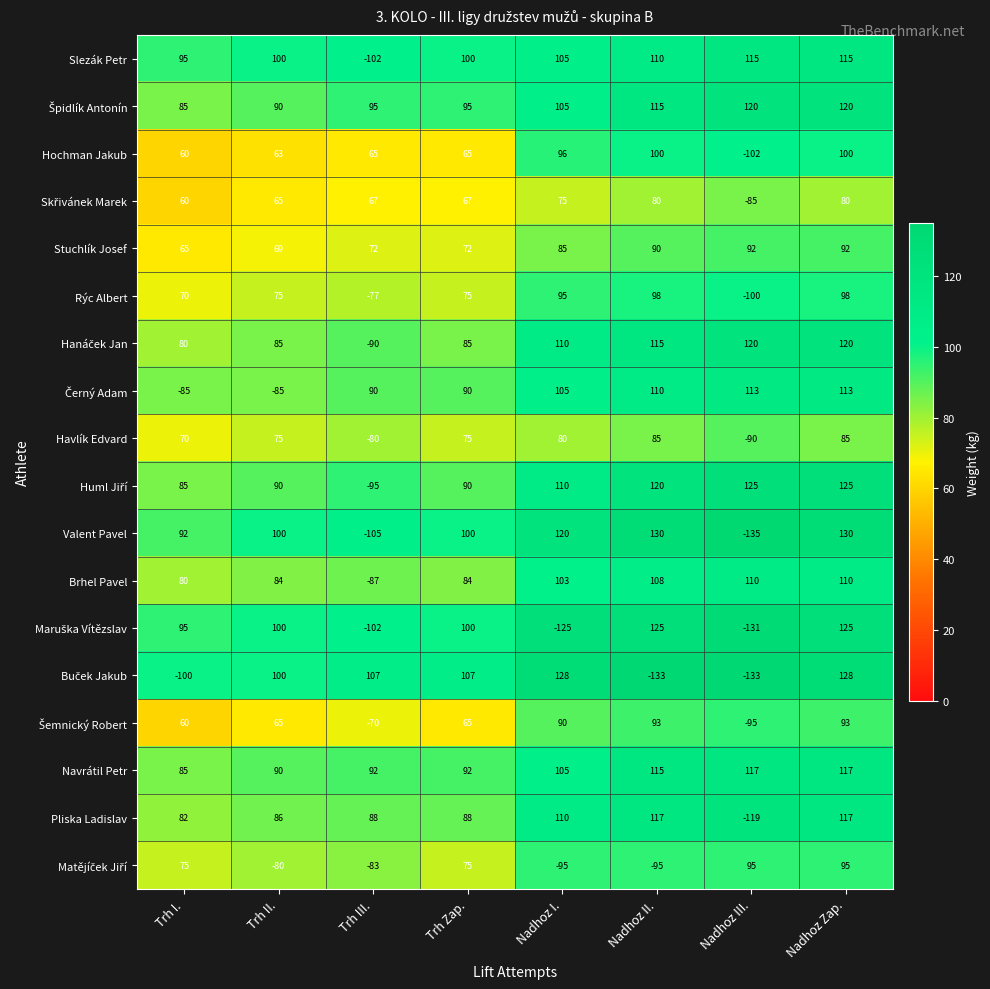

What is the difference between the highest and lowest values at Trh II.?

185